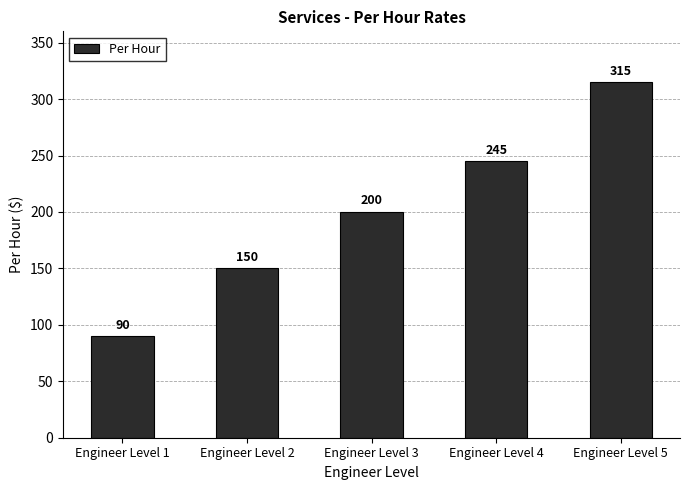

How many bars are there in total?

5